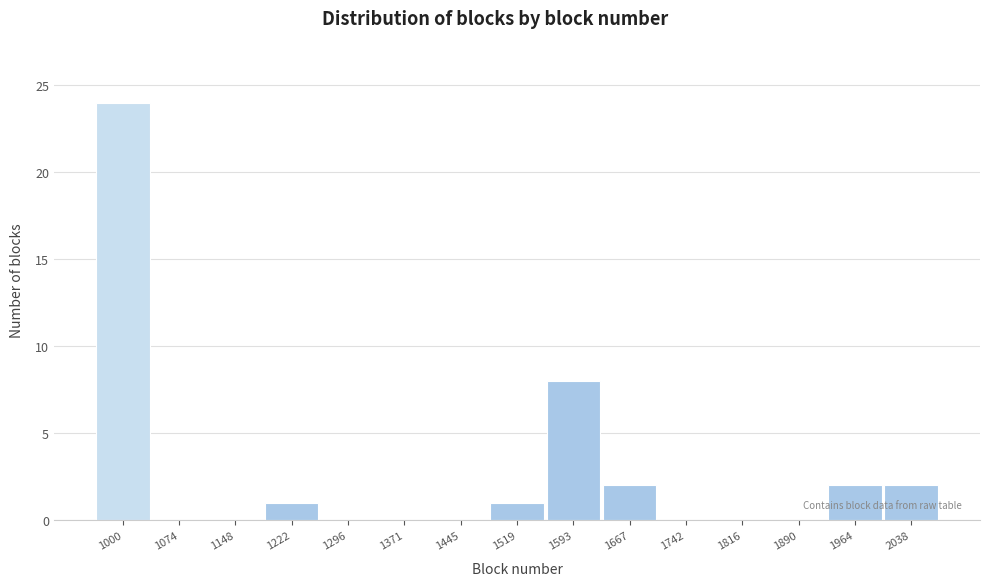

Between 2038 and 1074, which is larger?

2038